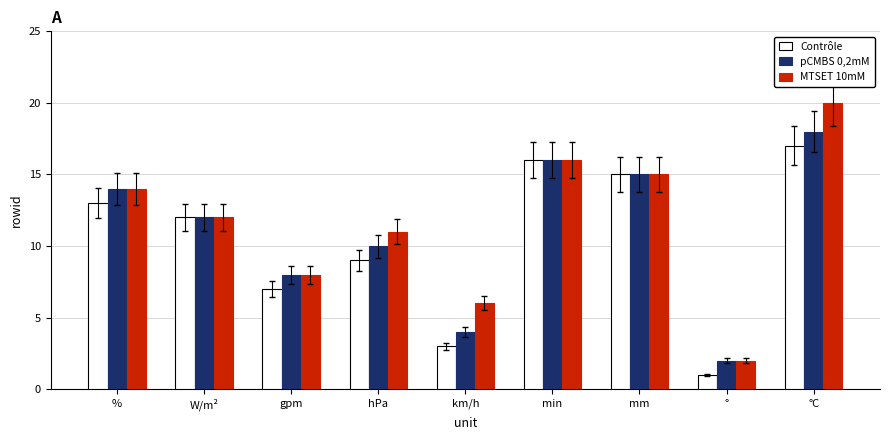

Reading left to right, what are all the values shown in this chart?

Contrôle: 13	12	7	9	3	16	15	1	17
pCMBS 0,2mM: 14	12	8	10	4	16	15	2	18
MTSET 10mM: 14	12	8	11	6	16	15	2	20